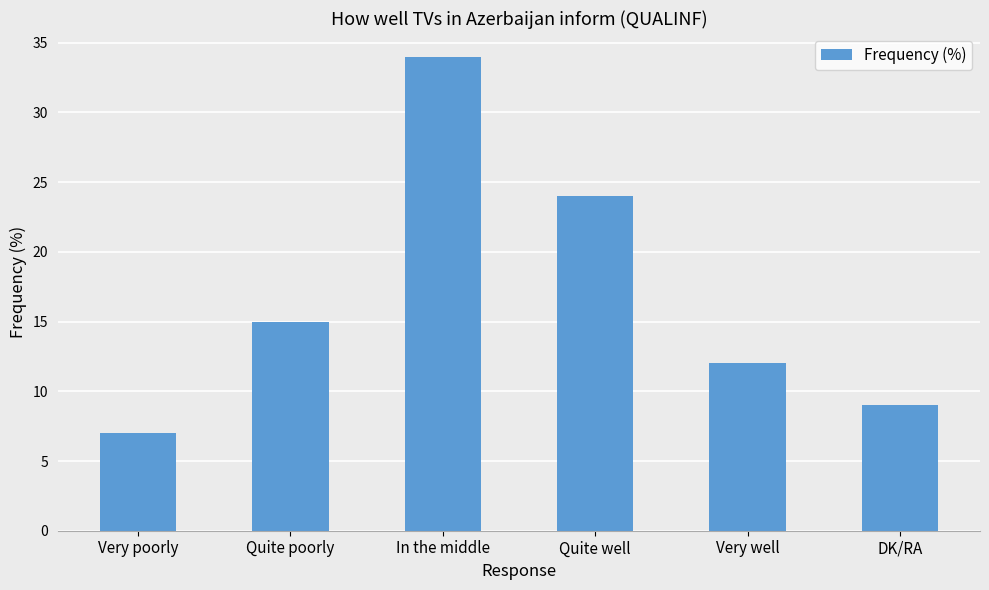

How many bars are there in total?

6